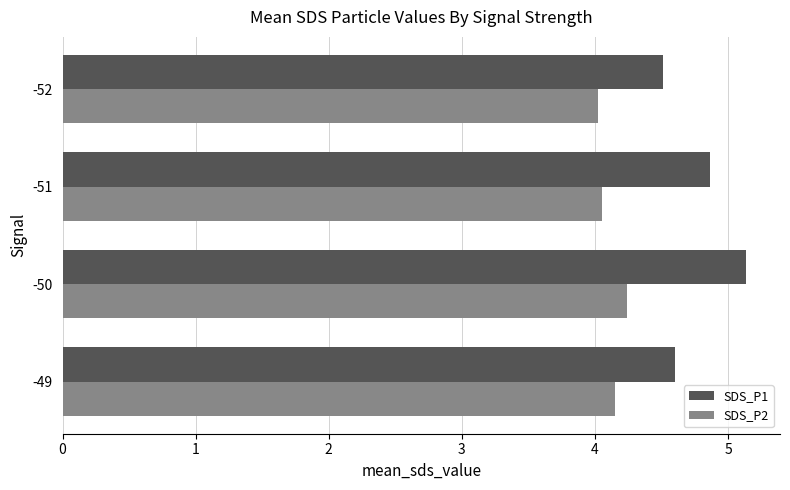

Which series changed the most between -50 and -51?

SDS_P1